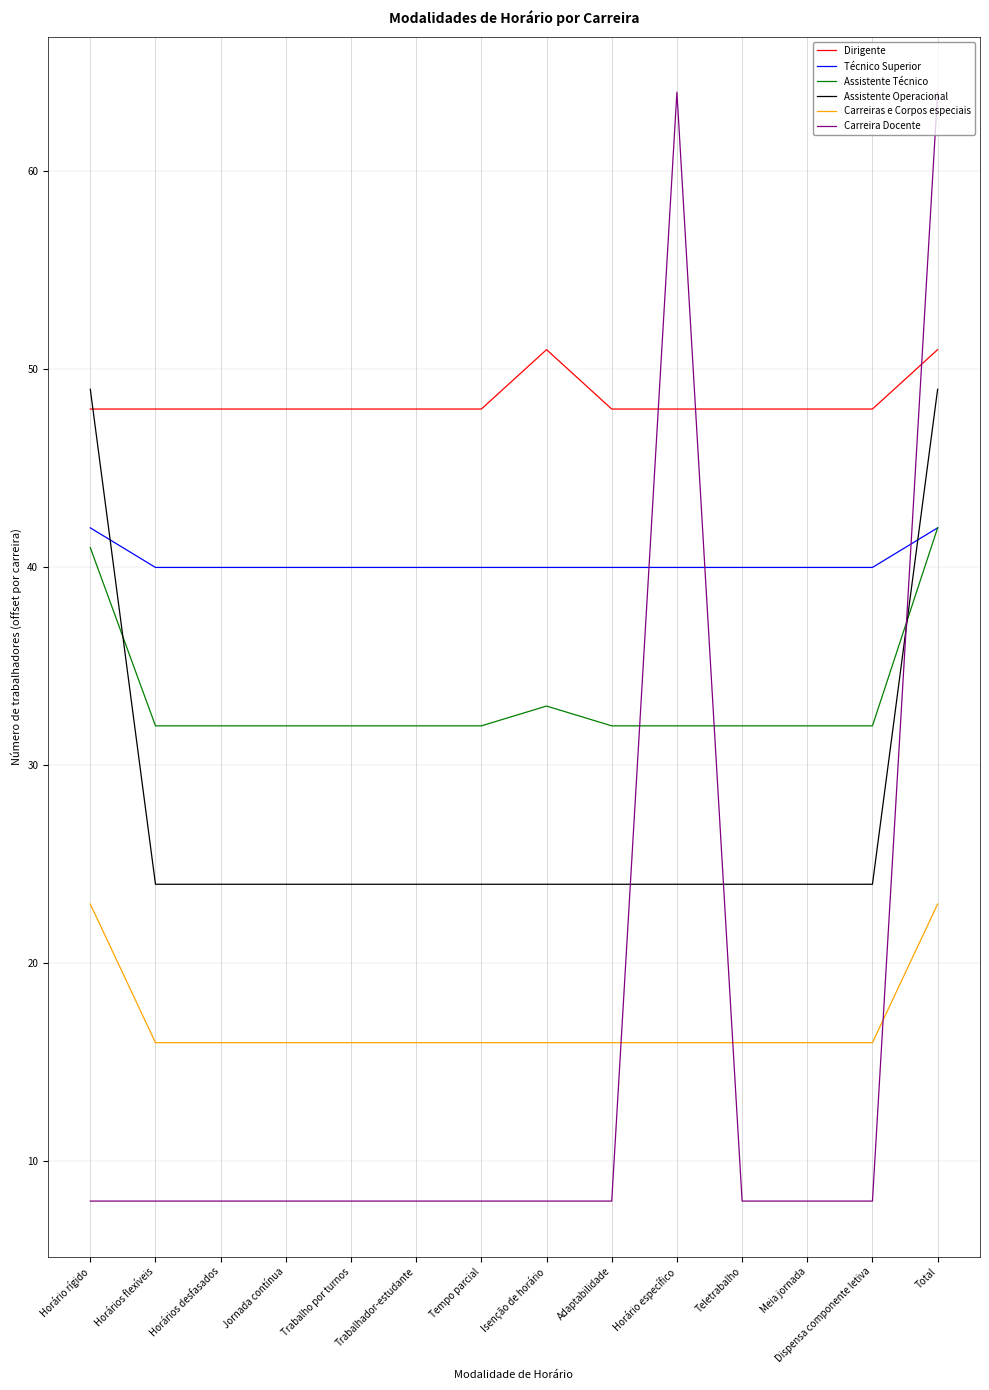

What is the minimum value shown in the chart?

8